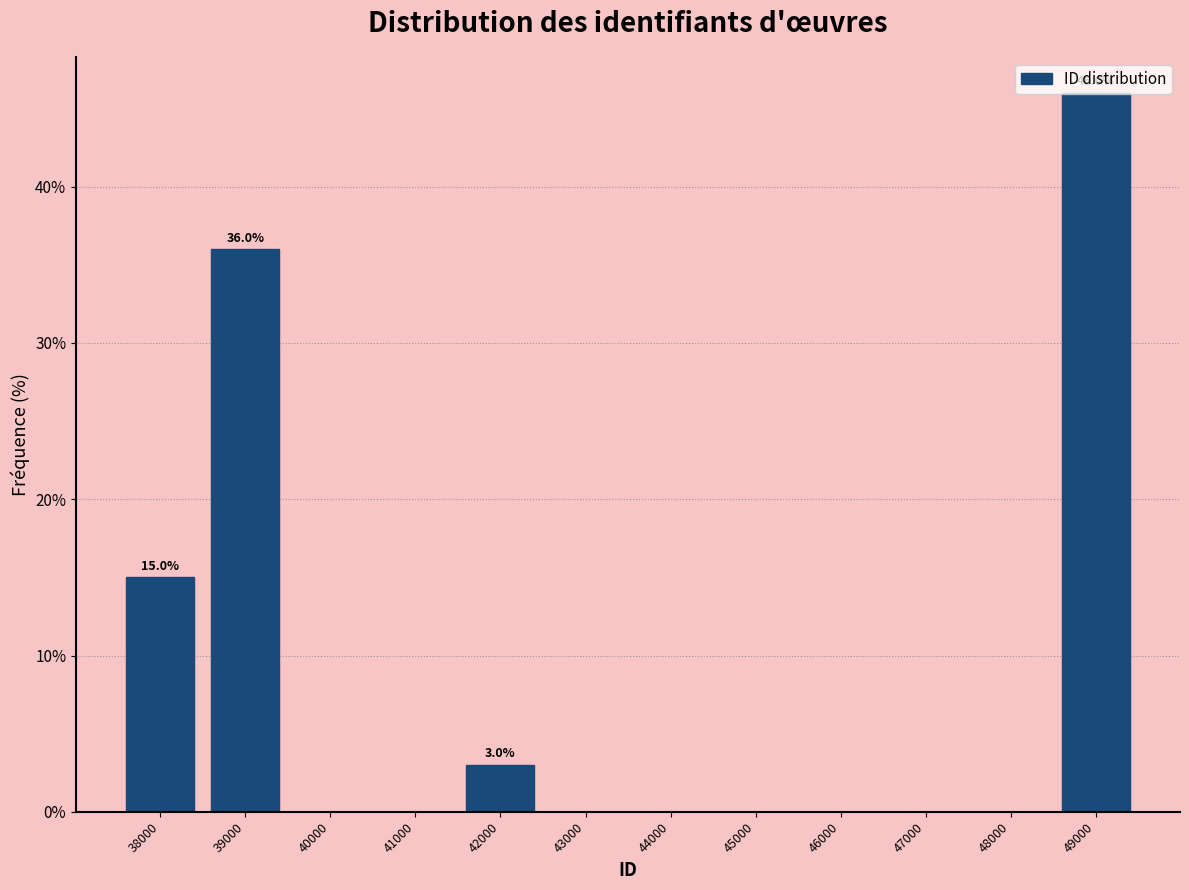

The value at 44000 is 0. True or false?

True